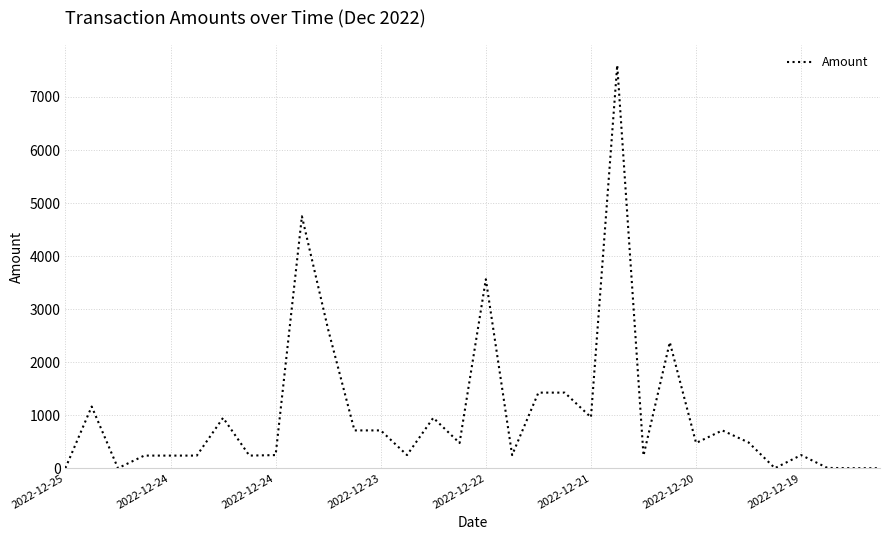

What is the greatest value displayed?

7599.6